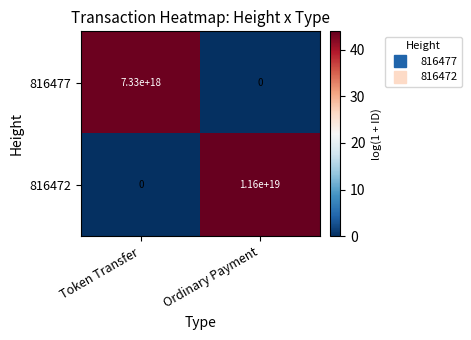

Is it true that 816472 equals -4937705143393866752 at Token Transfer?

False